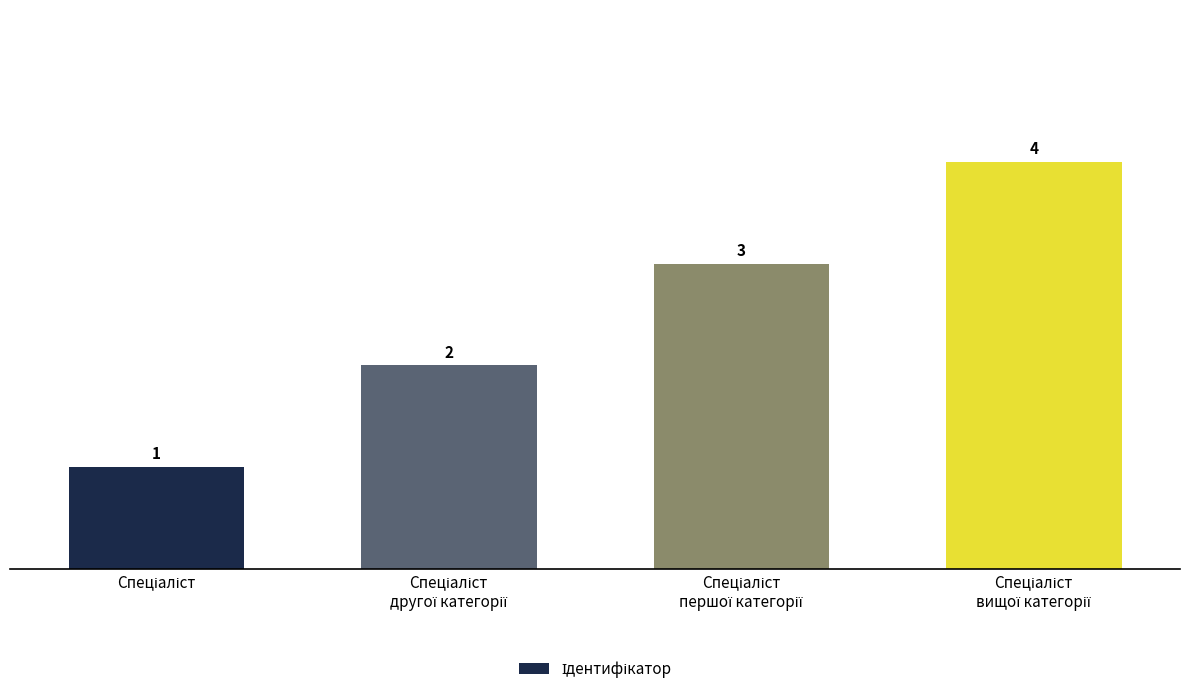

How many values are between 2 and 4?

3